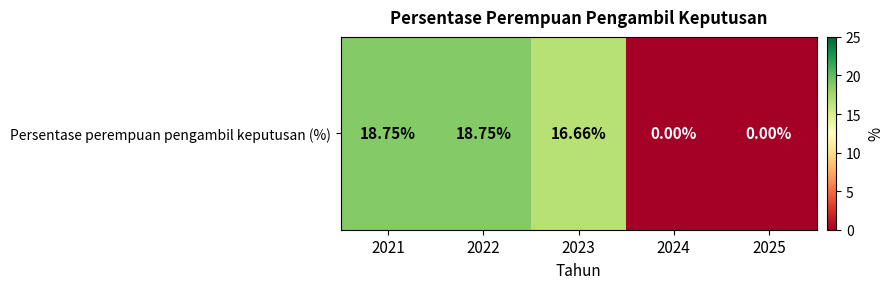

How many data points does each series have?

5